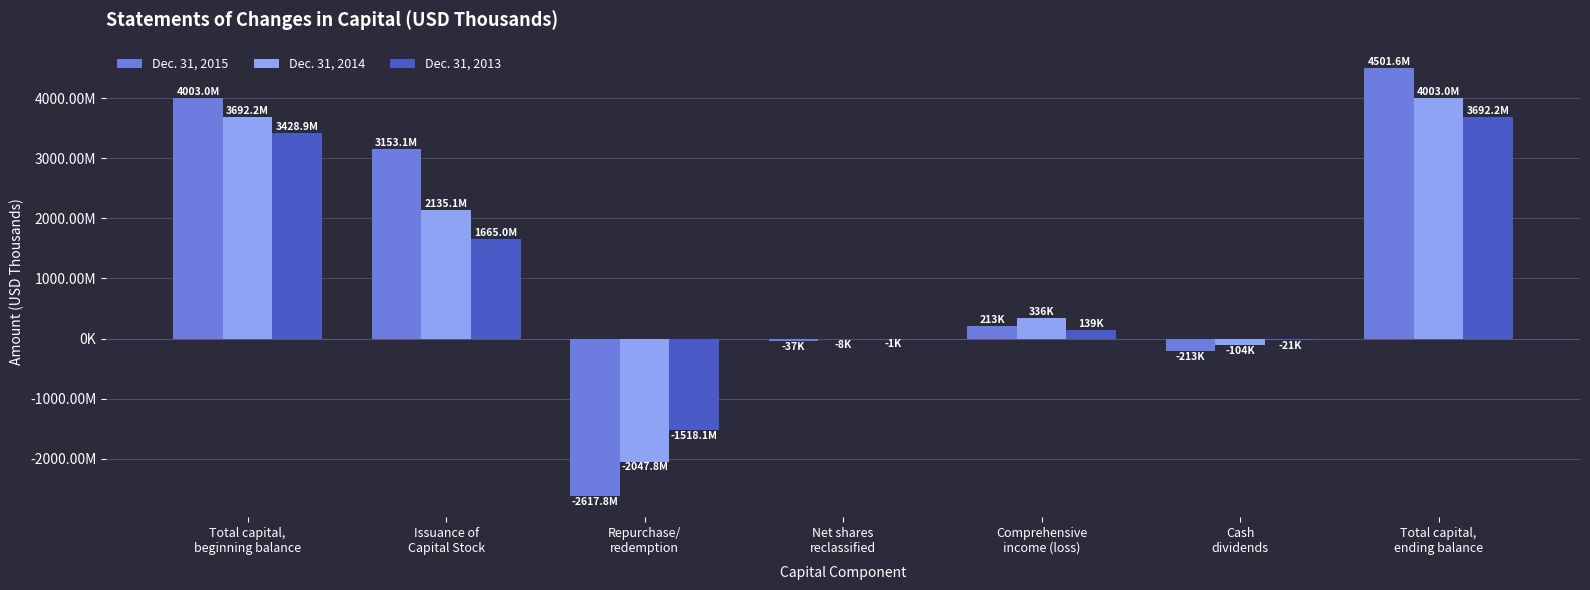

Are the bars grouped side by side (vs. stacked)?

Yes